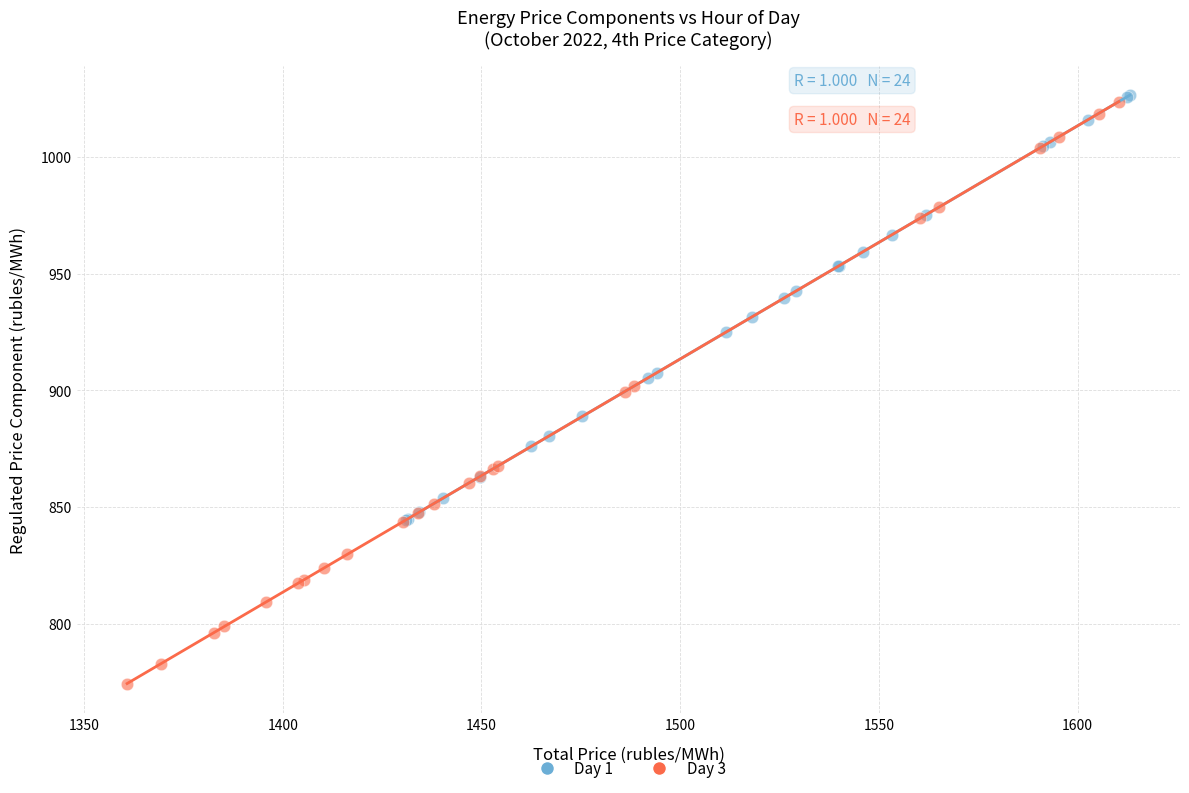

Which series has the widest spread of Y values?

Day 3